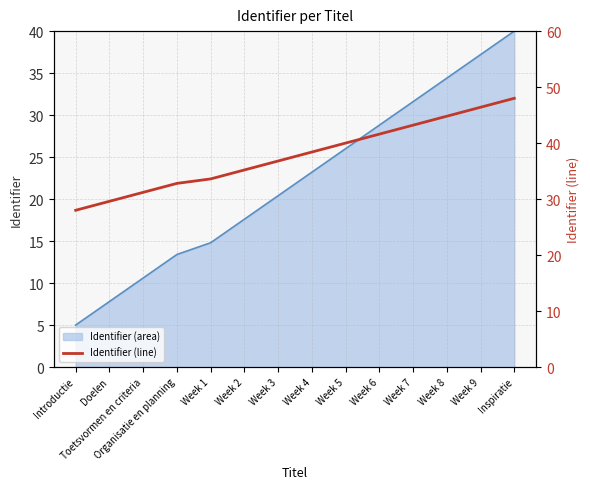

True or false: the data shows 40.0 at Week 5.

True